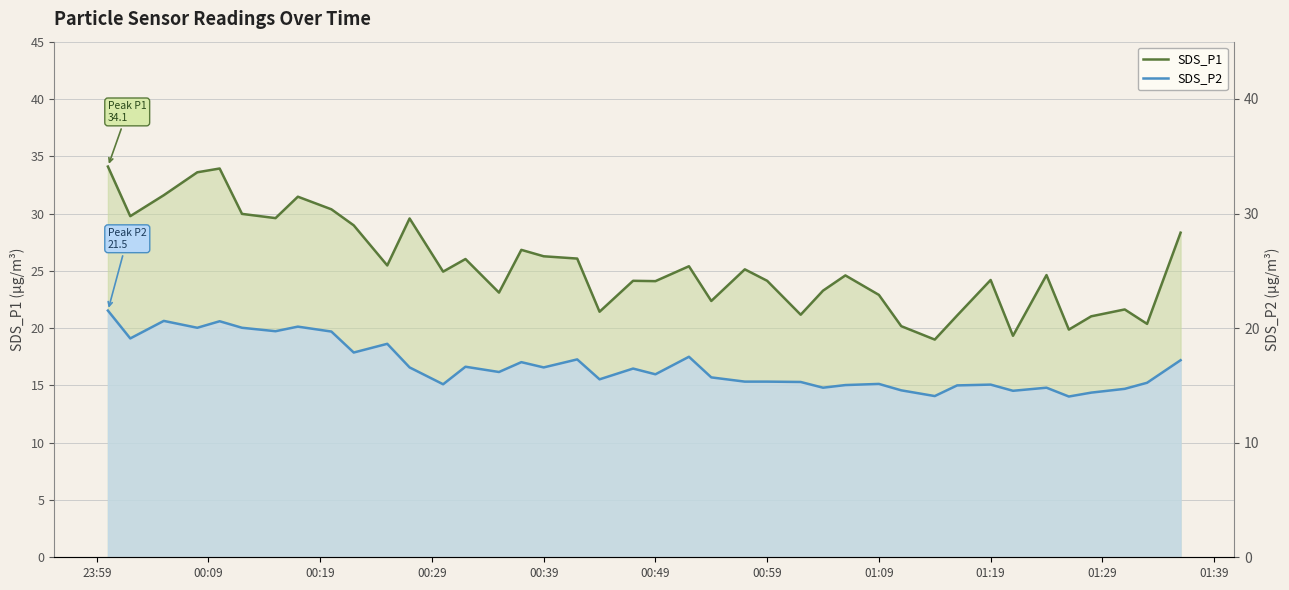

At which category is the sum across all series the highest?

23:59